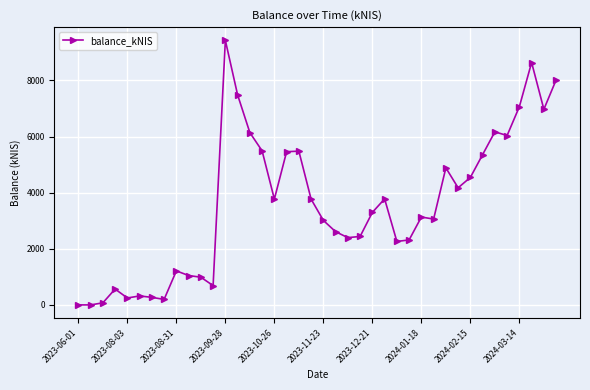

Does the chart have visible grid lines?

Yes